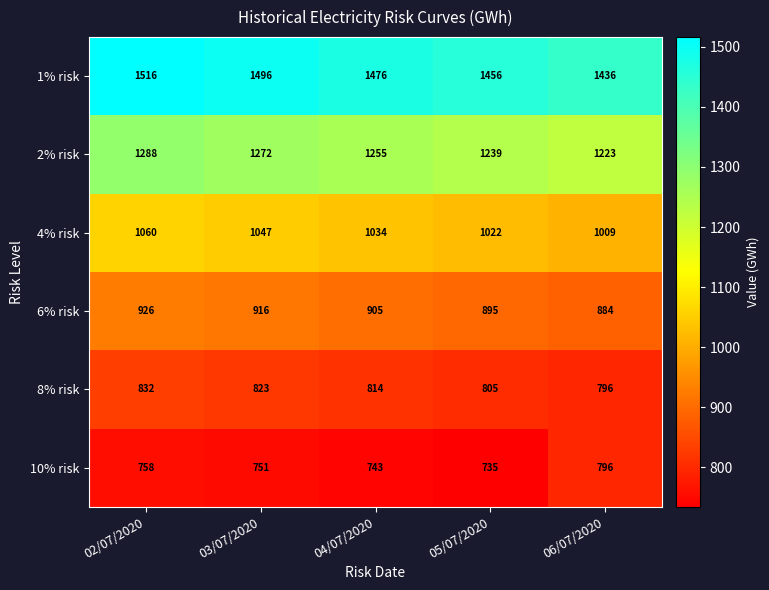

How many categories are shown in the chart?

5